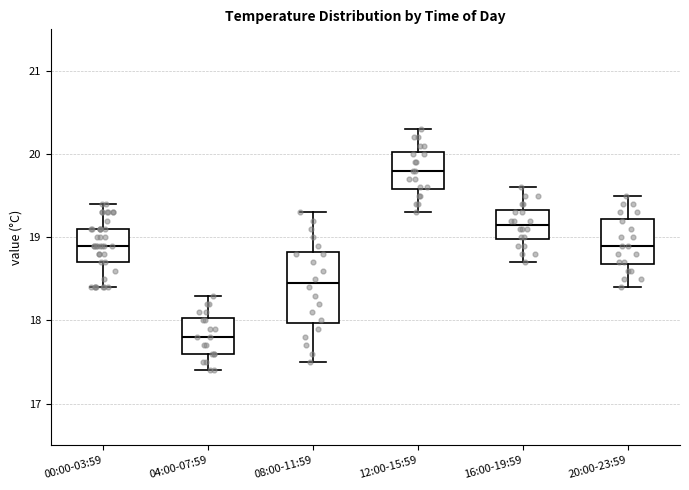

Where does the upper whisker of the box for 00:00-03:59 end on the y-axis? The values are not printed on the chart, so give them approximately, as read against the axis.

19.4